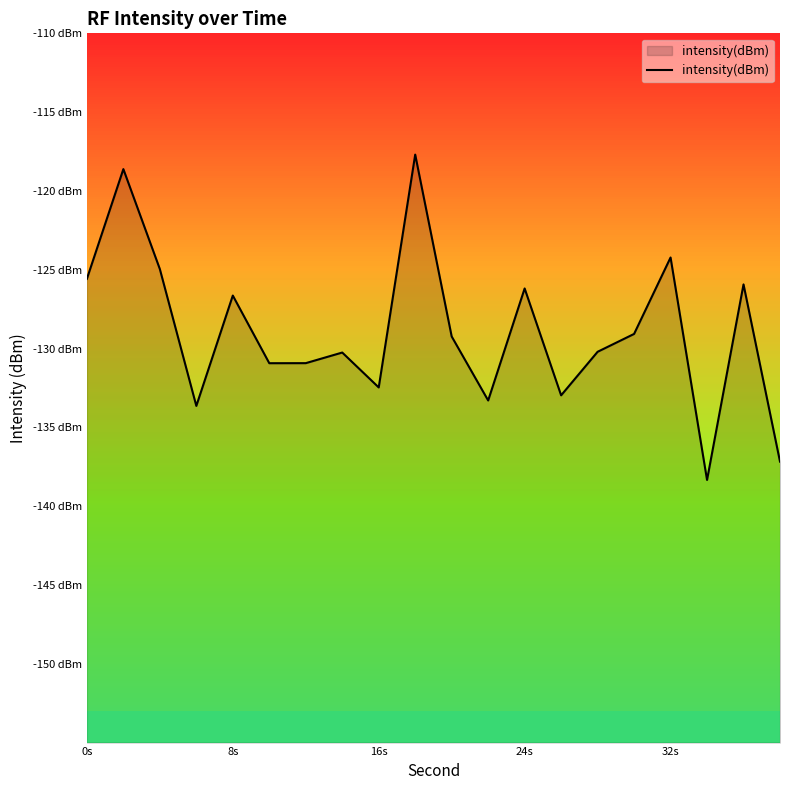

Count the number of categories in the chart.

20